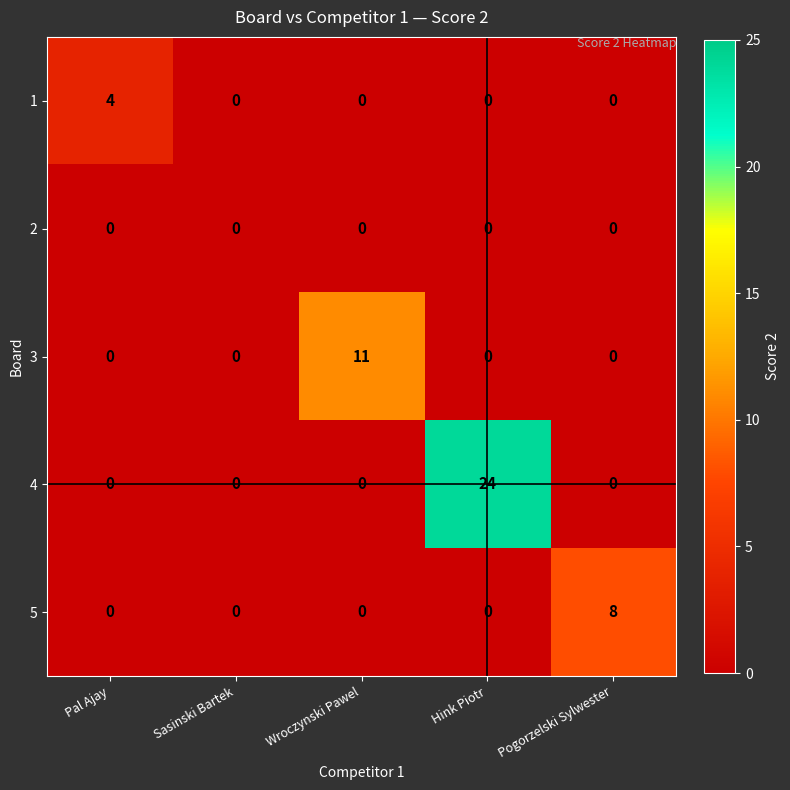

Which series has the largest total across all categories?

4